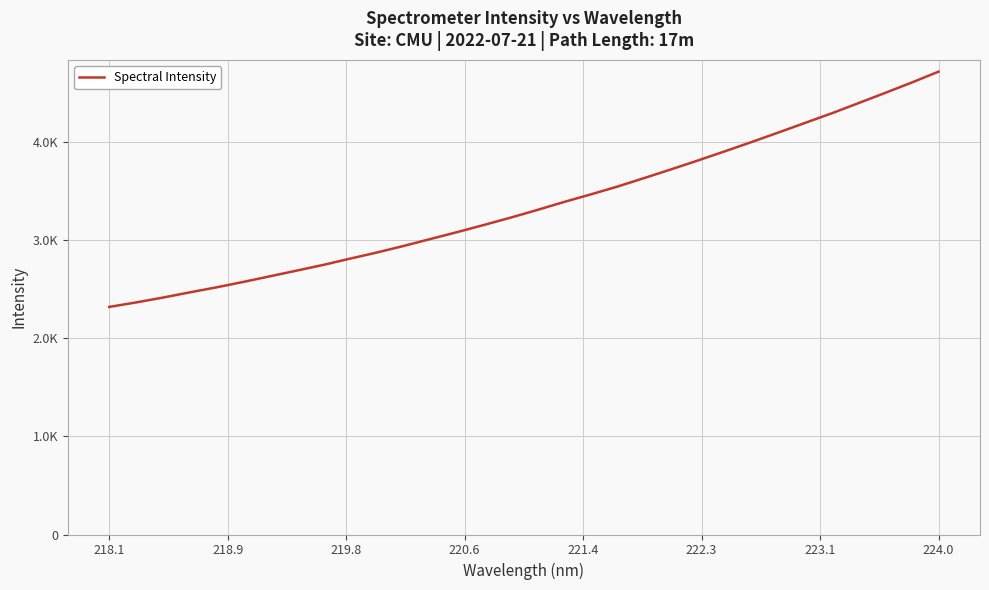

True or false: the data has more than 1 interior local peaks.

False